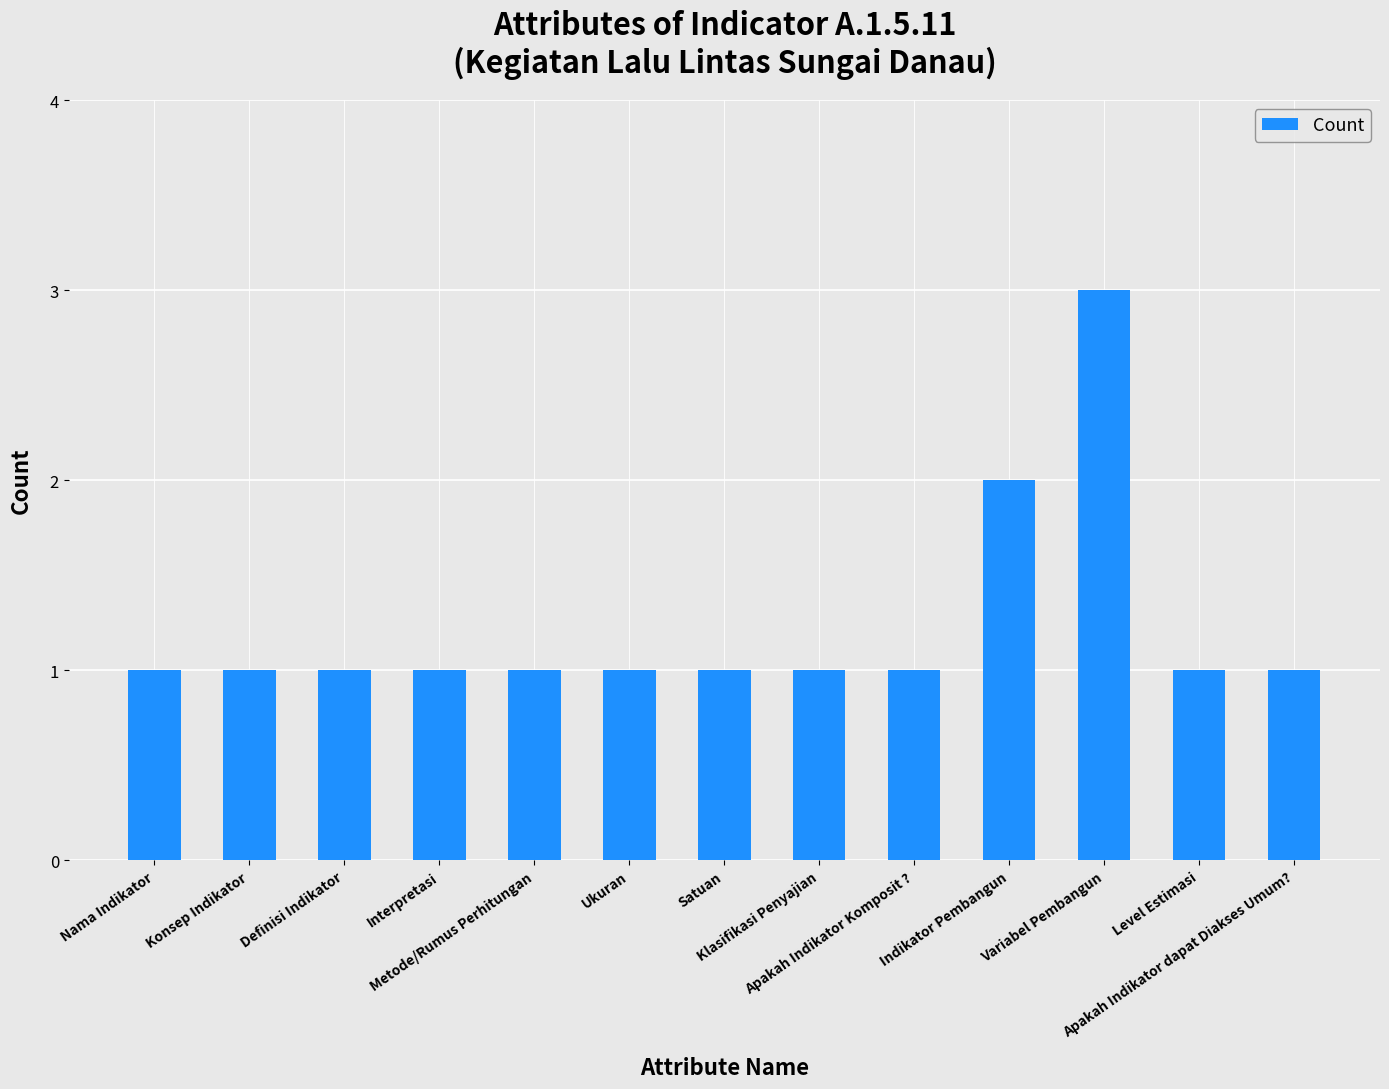

What is the greatest value displayed?

3